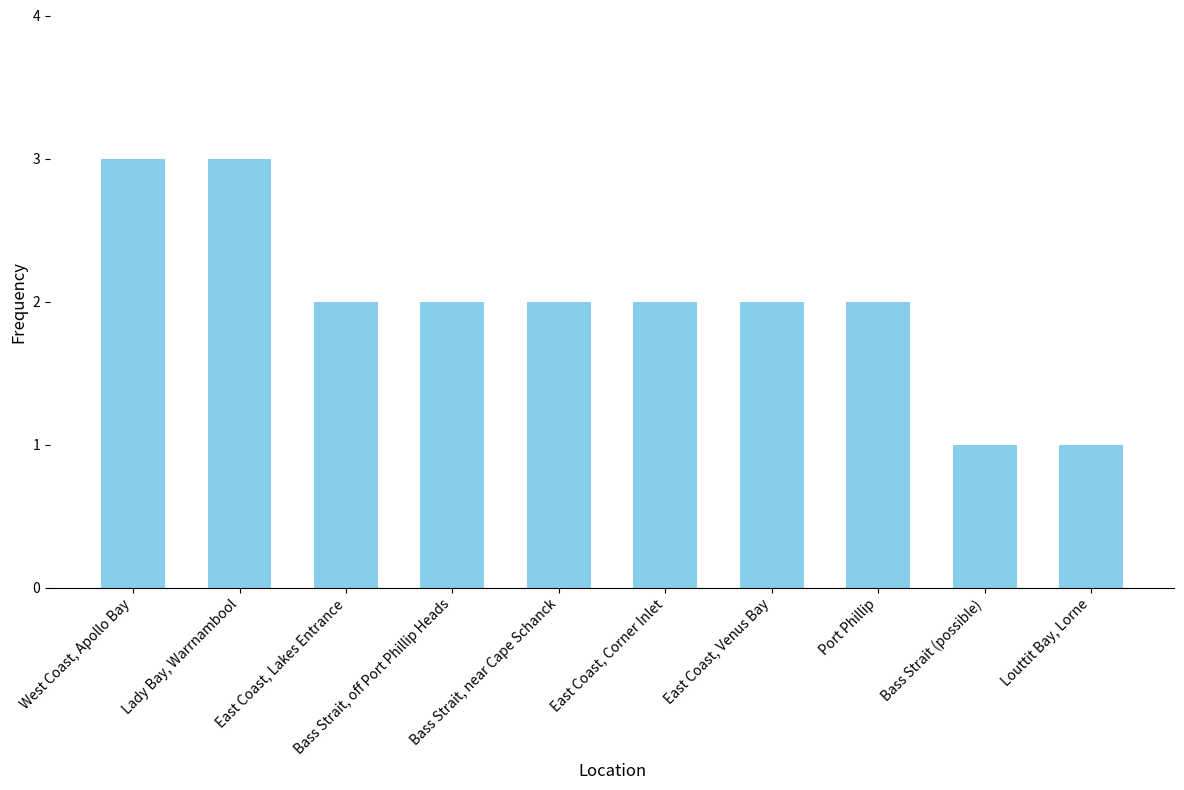

What is the sum of all values?

20